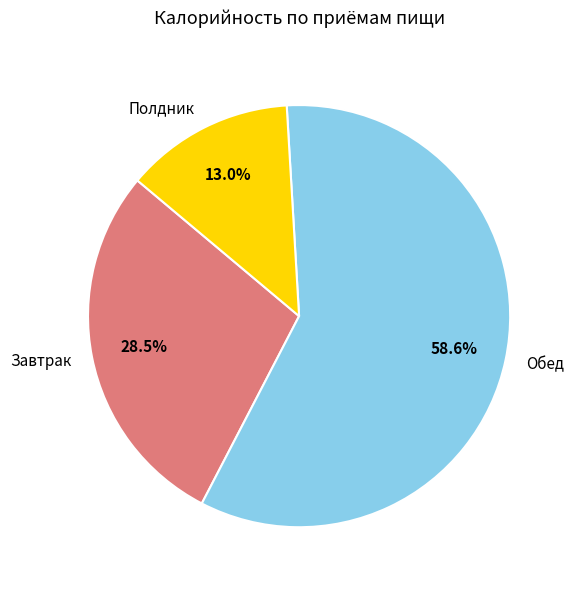

What is the largest slice in the pie chart?

Обед